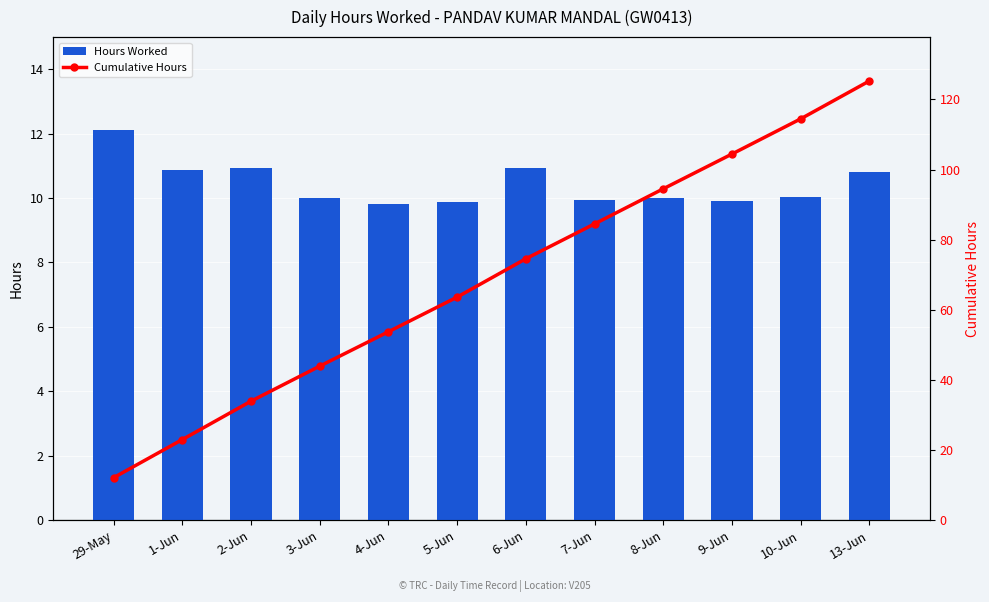

At which label is Hours Worked closest to 10?

8-Jun